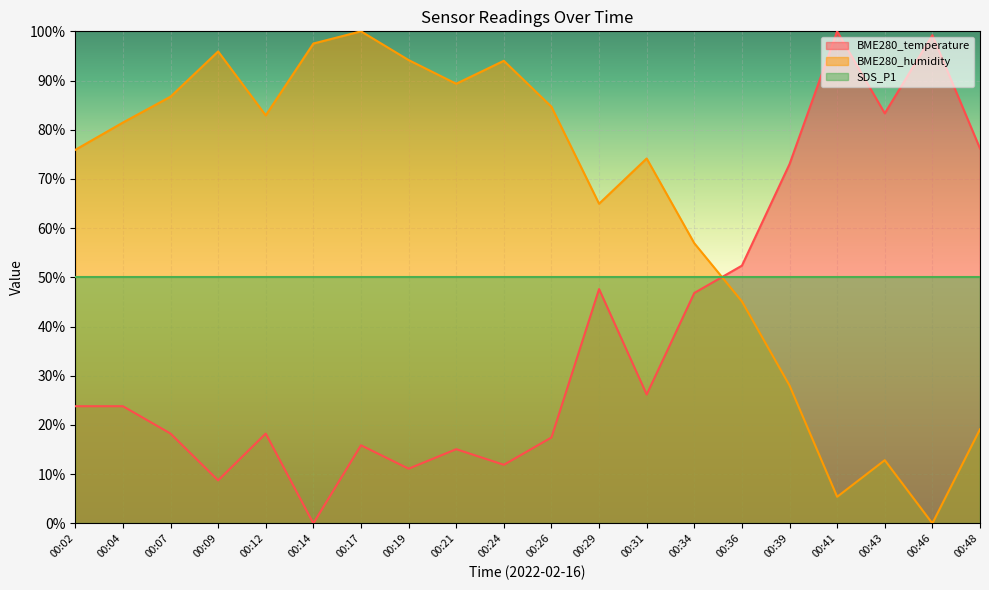

What is the greatest value displayed?

100.0